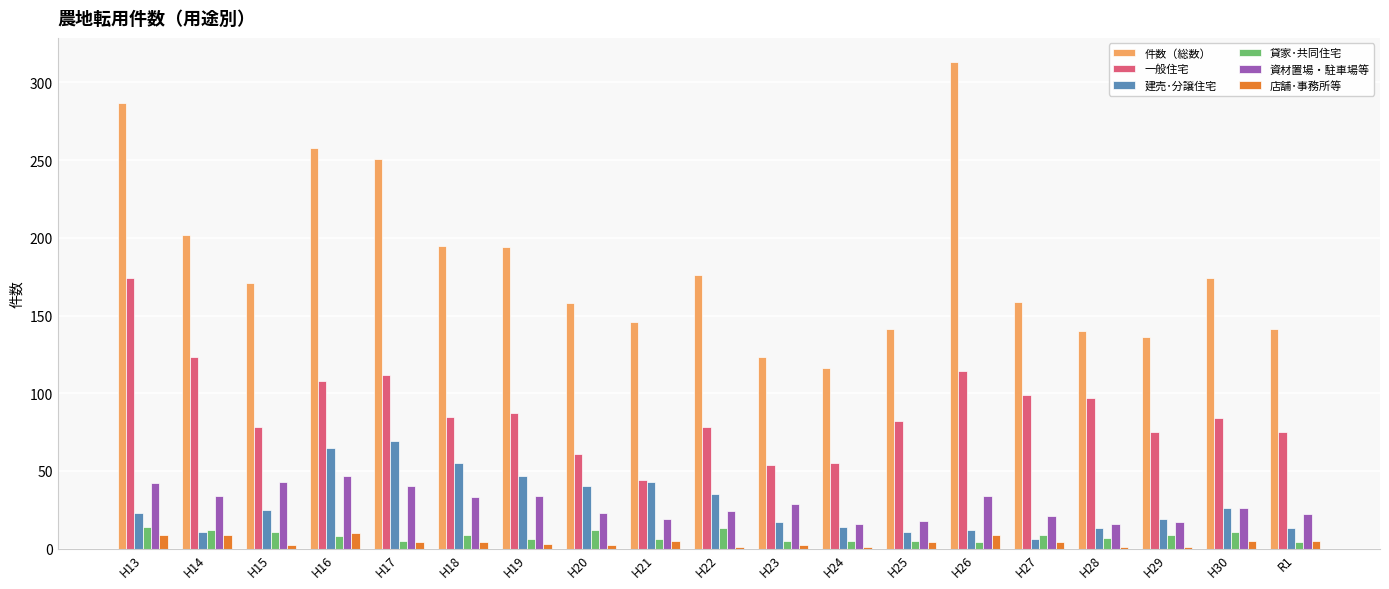

Is it true that 一般住宅 equals 75 at H29?

True